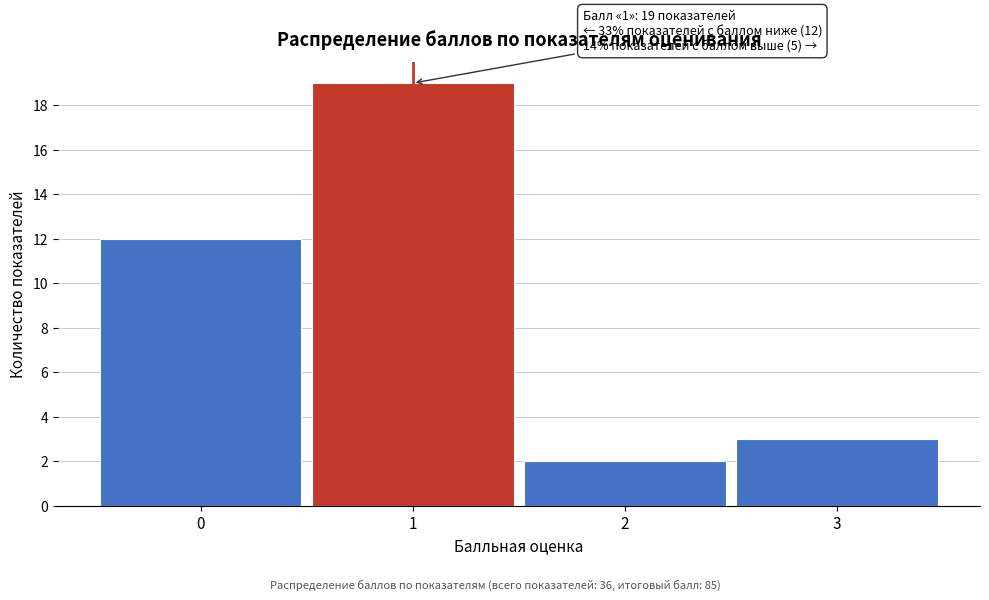

Reading left to right, transcribe all the data shown in this chart.

0=12	1=19	2=2	3=3